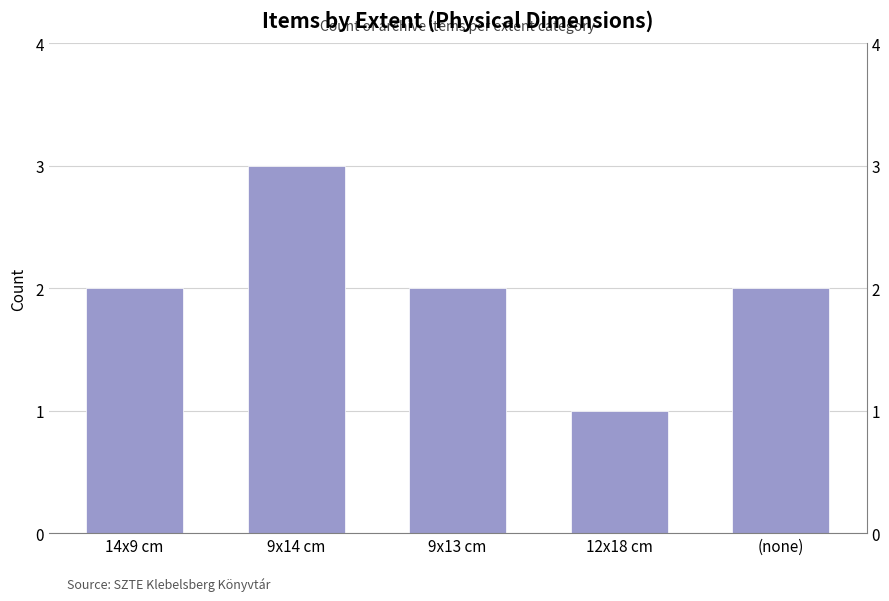

List the labels in order of value, smallest first.

12x18 cm, 14x9 cm, 9x13 cm, (none), 9x14 cm